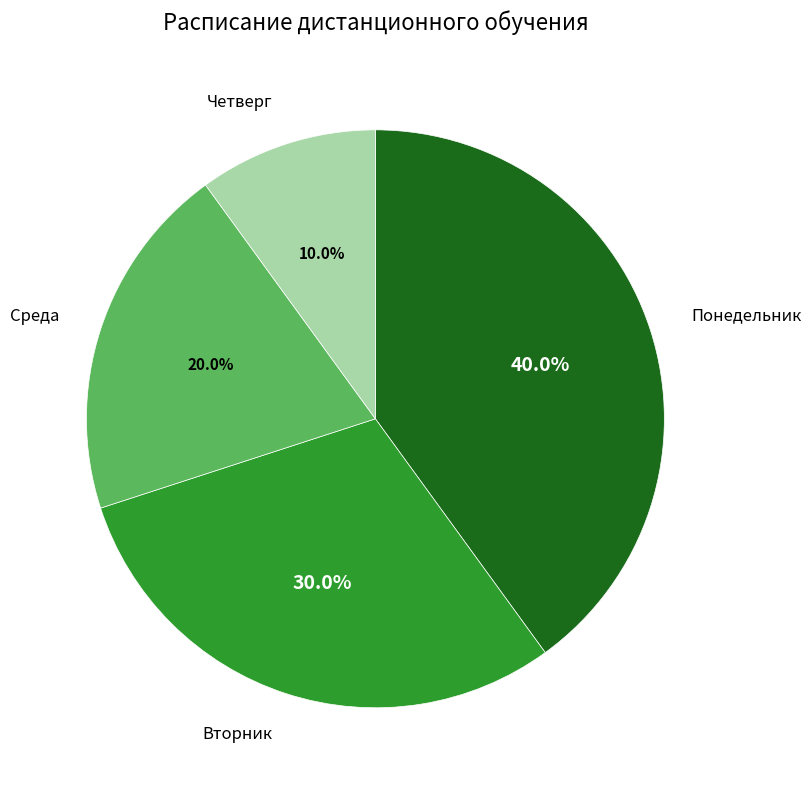

What percentage do Понедельник and Вторник together represent?

70.0%